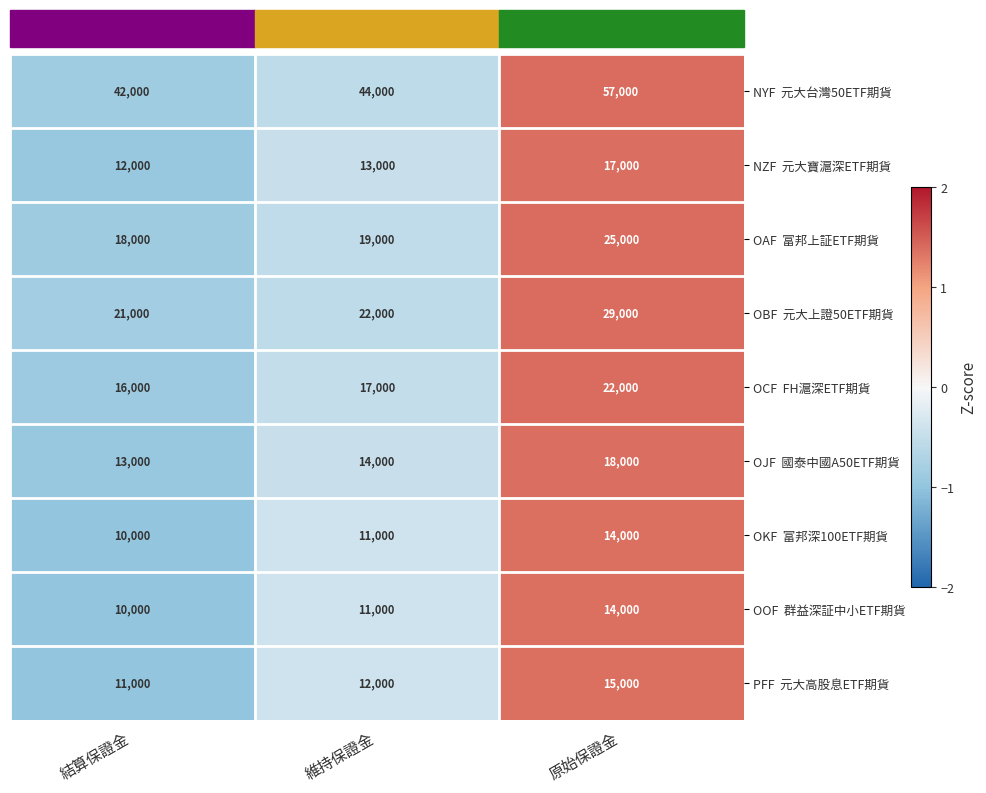

What is the total value across all series at 結算保證金?

153000